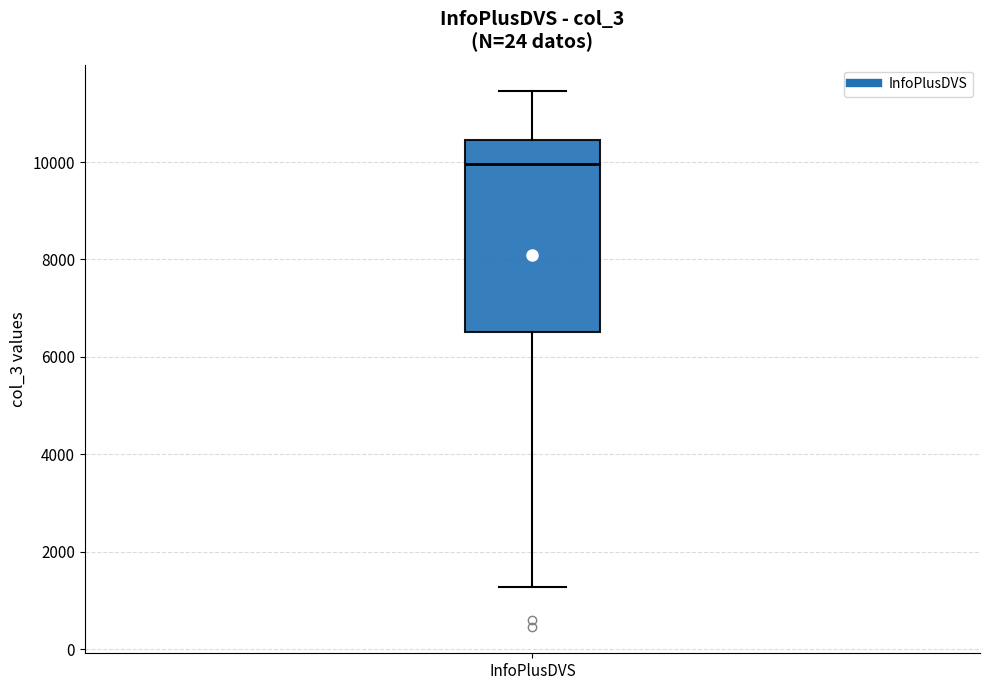

Transcribe this box plot: give where the median line is, the range the box spans, and where the two whiskers end, as read against the y-axis. The values are not printed on the chart, so give them approximately, as read against the axis.

median 10000, box 6600 to 10400, whiskers 1200 to 11400